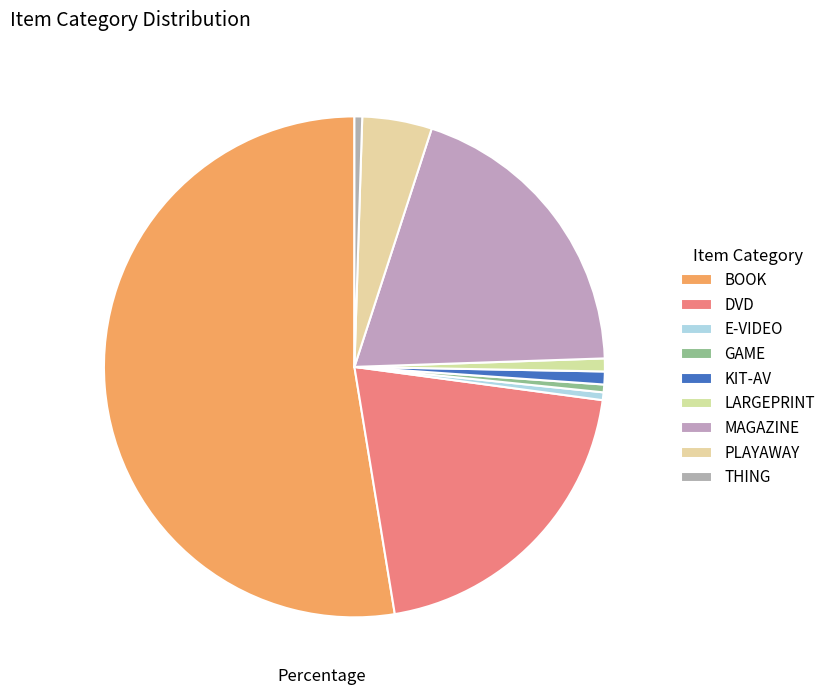

How many segments does this pie chart have?

9